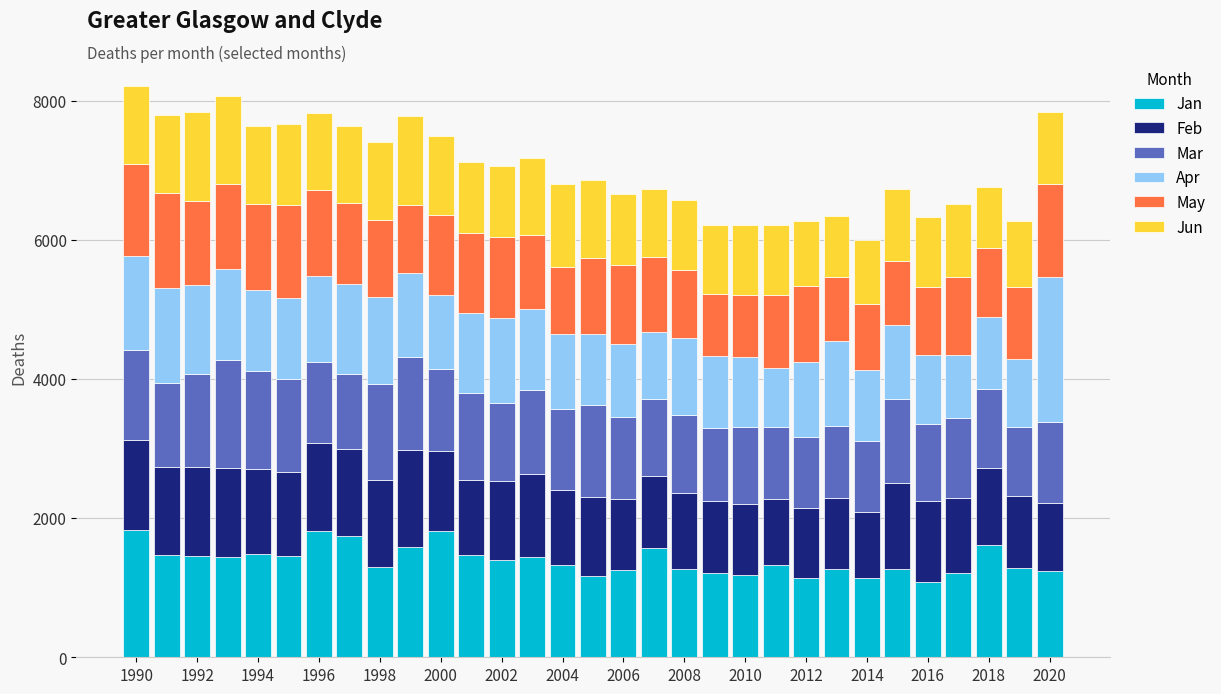

What is the difference between the maximum and minimum values in the Jan series?

741